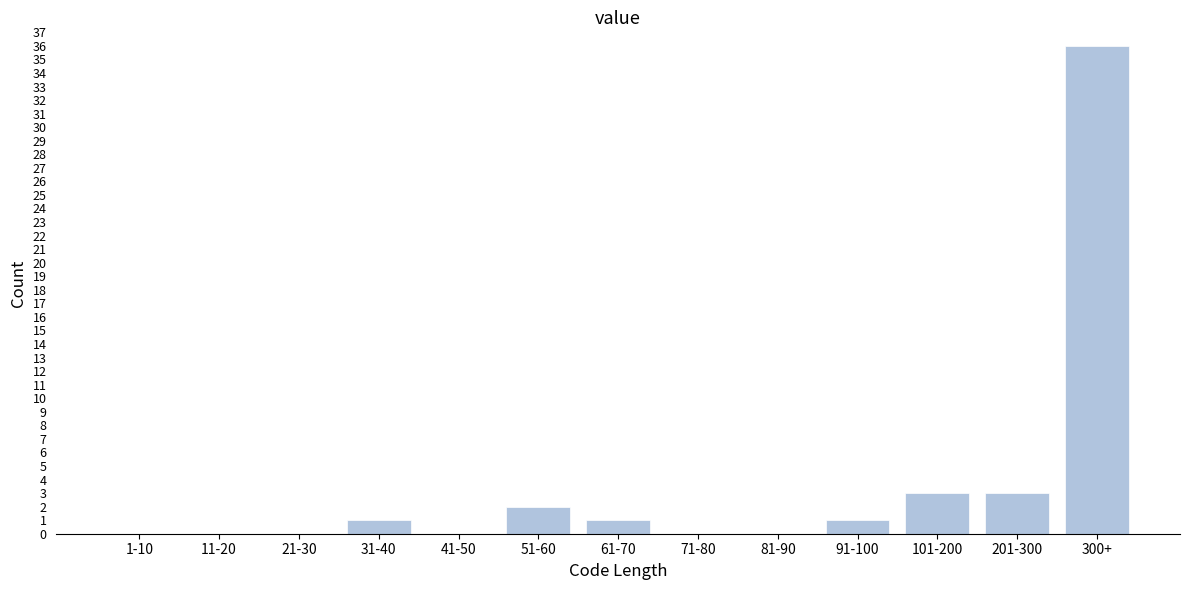

Reading right to left, extract all data points from this chart.

300+=36	201-300=3	101-200=3	91-100=1	81-90=0	71-80=0	61-70=1	51-60=2	41-50=0	31-40=1	21-30=0	11-20=0	1-10=0